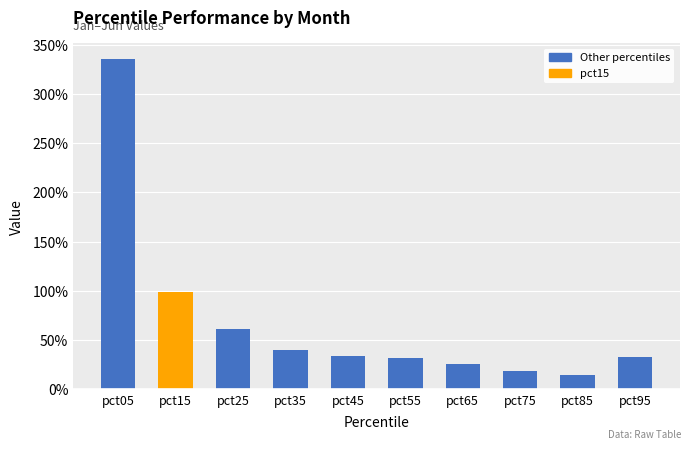

The value at pct05 is 3.4. True or false?

True